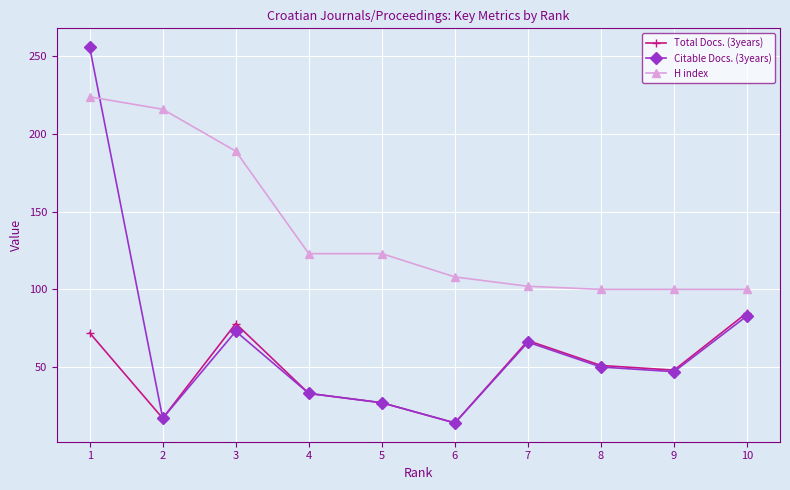

Count the number of categories in the chart.

10